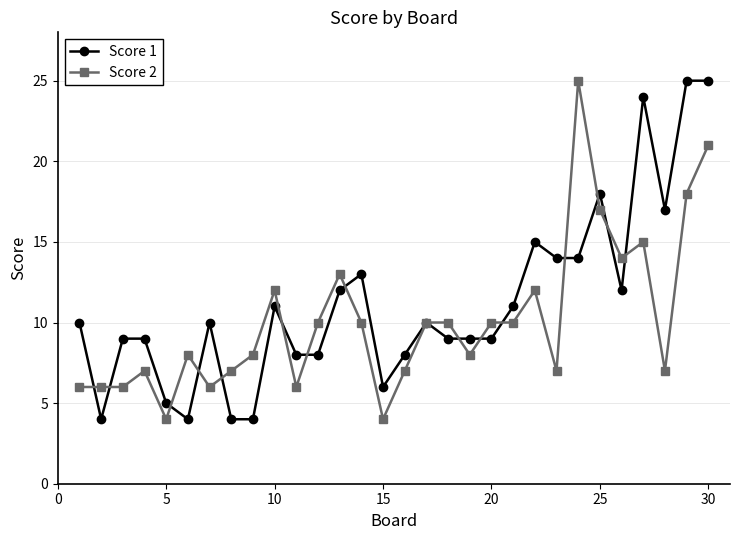

How many data points in Score 2 are less than 10?

15